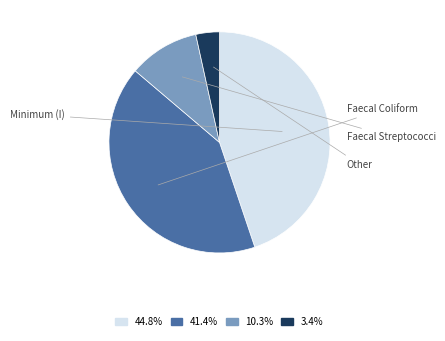

Is there any slice that represents more than half of the pie?

No